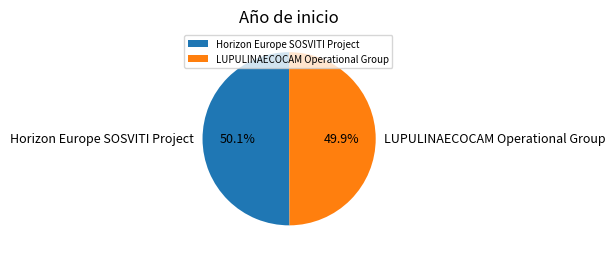

Do Horizon Europe SOSVITI Project and LUPULINAECOCAM Operational Group together represent more than half of the pie?

Yes